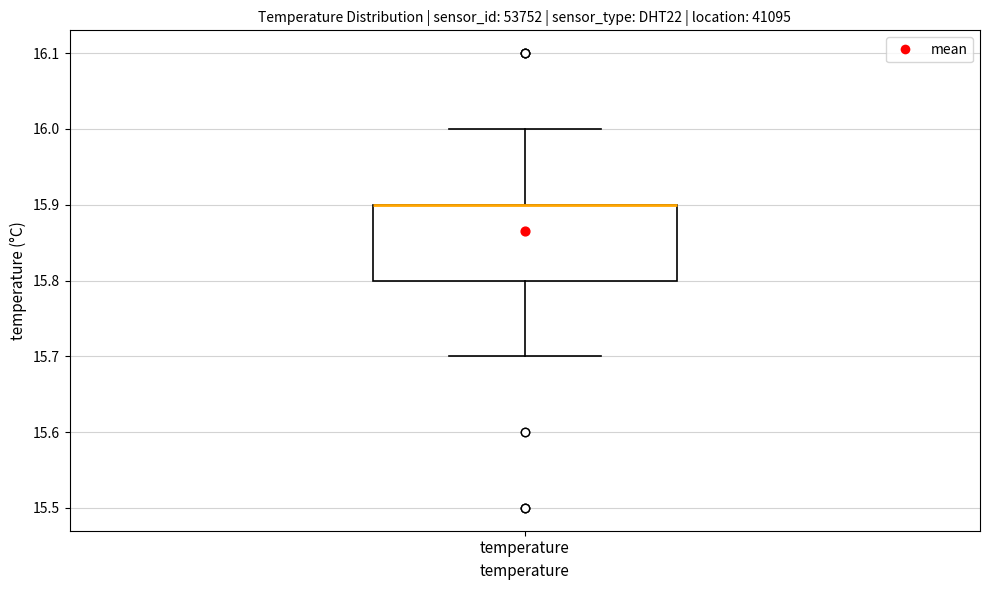

Transcribe this box plot: give where the median line is, the range the box spans, and where the two whiskers end, as read against the y-axis. The values are not printed on the chart, so give them approximately, as read against the axis.

median 15.9 (drawn on the box's upper edge), box 15.8 to 15.9, whiskers 15.7 to 16.0